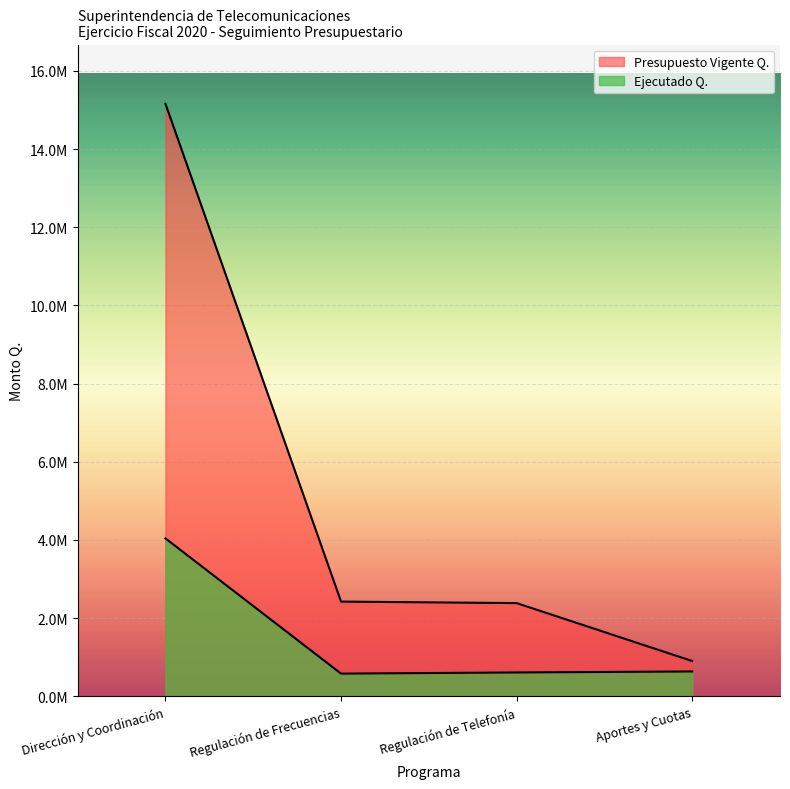

What is the label of the 3rd point from the right?

Regulación de Frecuencias